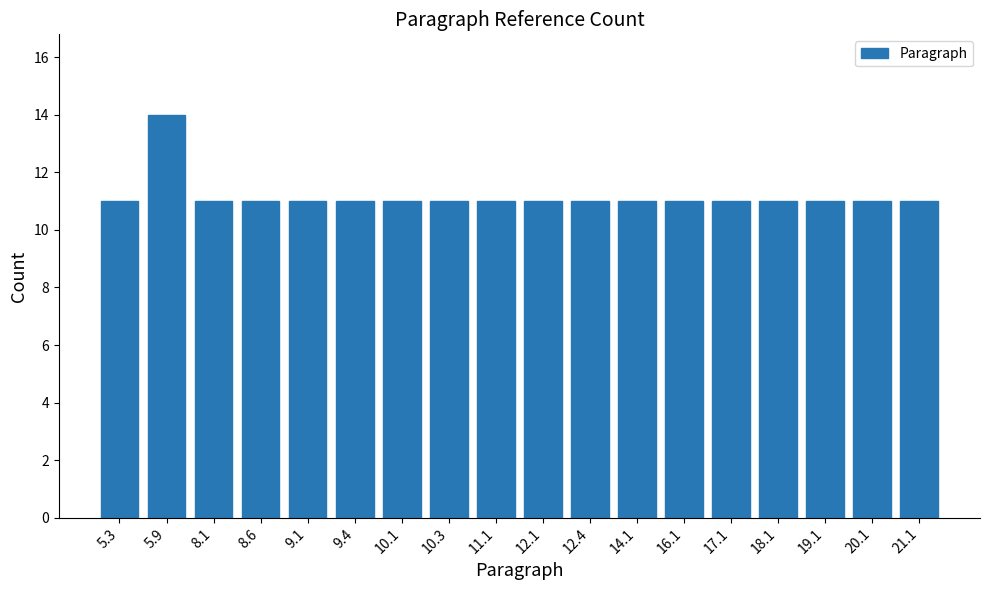

Reading left to right, extract all data points from this chart.

5.3=11	5.9=14	8.1=11	8.6=11	9.1=11	9.4=11	10.1=11	10.3=11	11.1=11	12.1=11	12.4=11	14.1=11	16.1=11	17.1=11	18.1=11	19.1=11	20.1=11	21.1=11